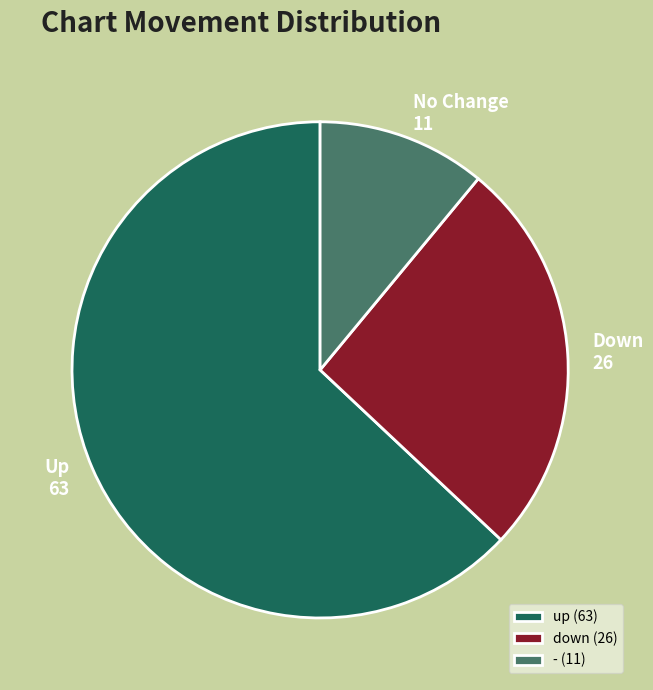

Do No Change 11 and Up 63 together represent more than half of the pie?

Yes